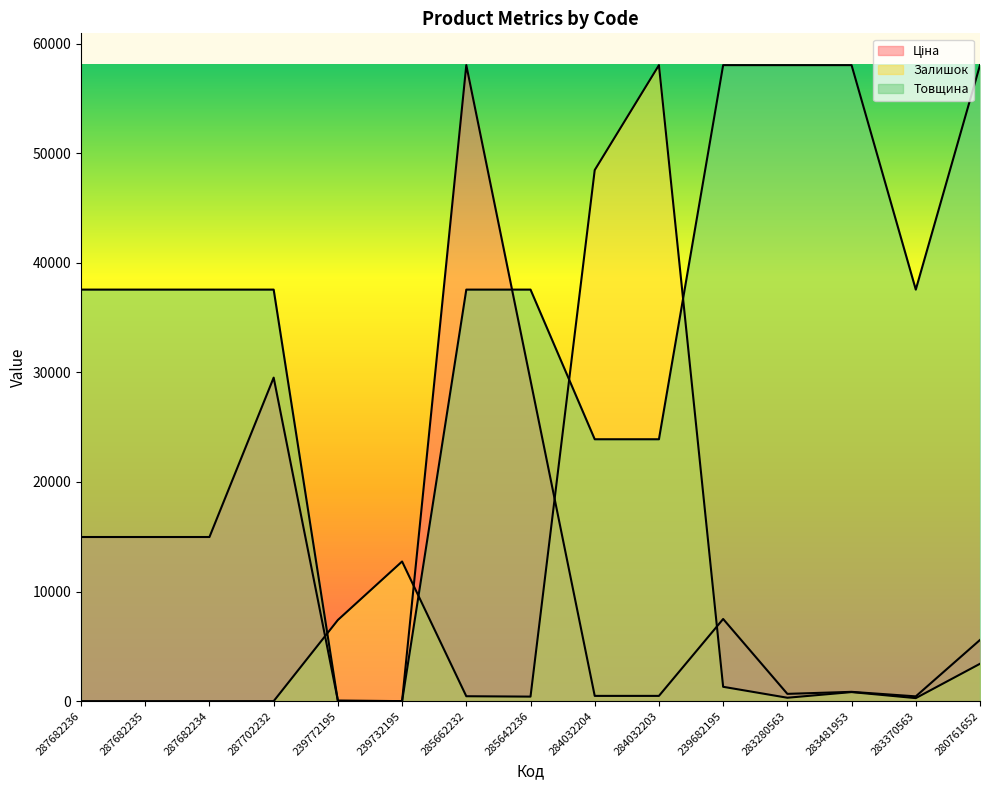

True or false: Ціна has a value of 7496.5 at 239682195.

True